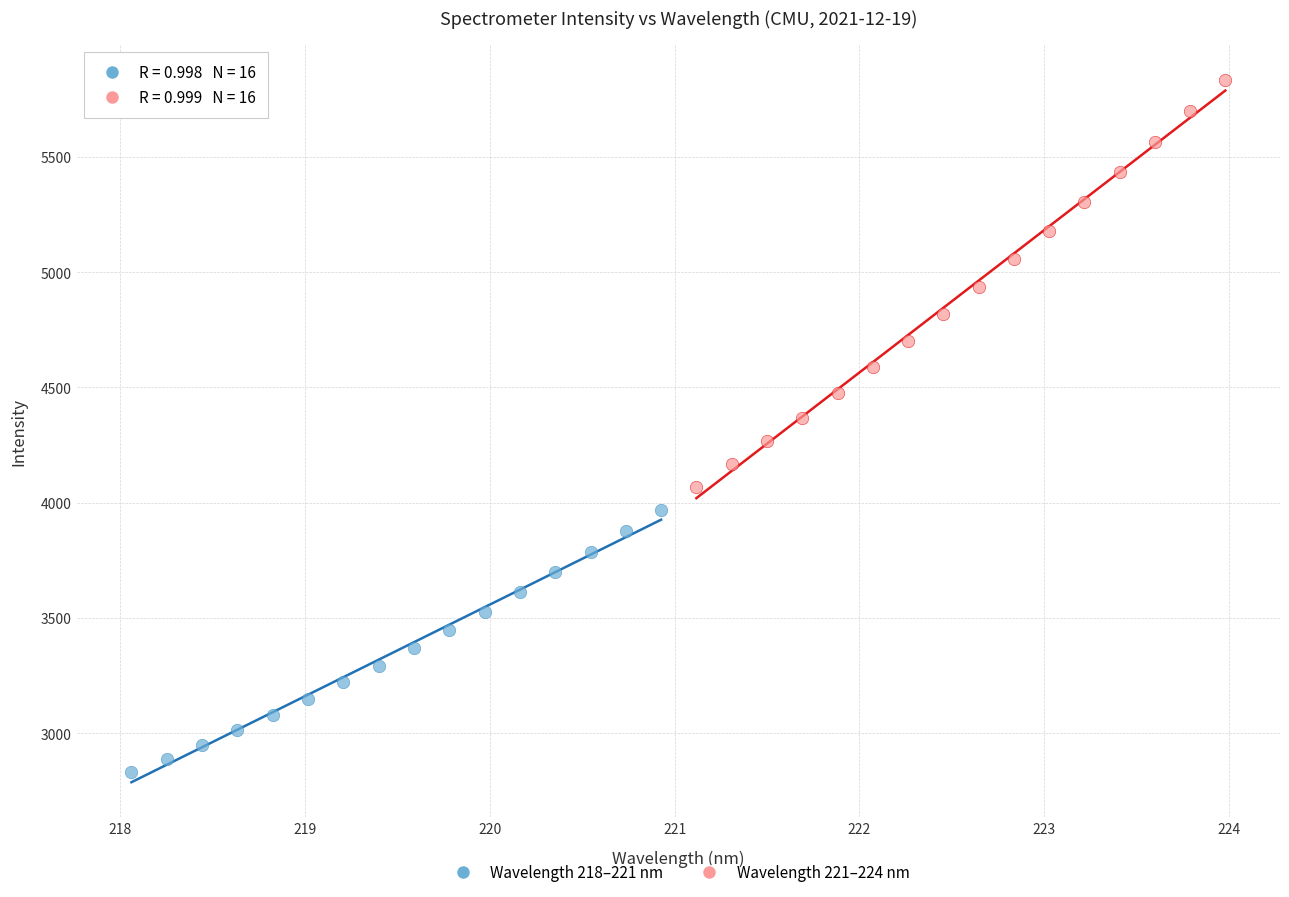

What are all the series names shown in the legend?

Wavelength 218–221 nm, Wavelength 221–224 nm